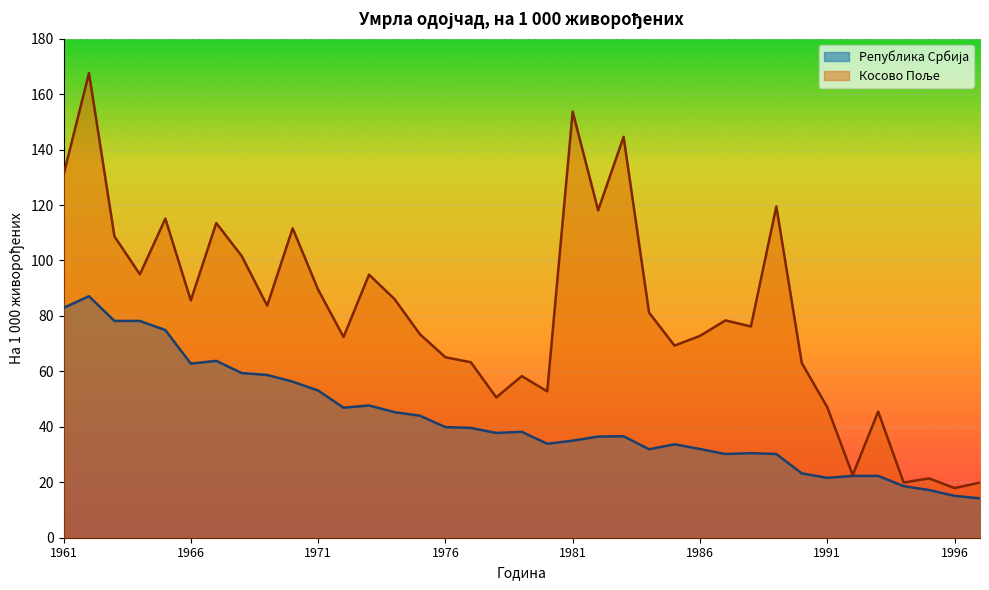

True or false: Косово Поље and Република Србија intersect in this chart.

False